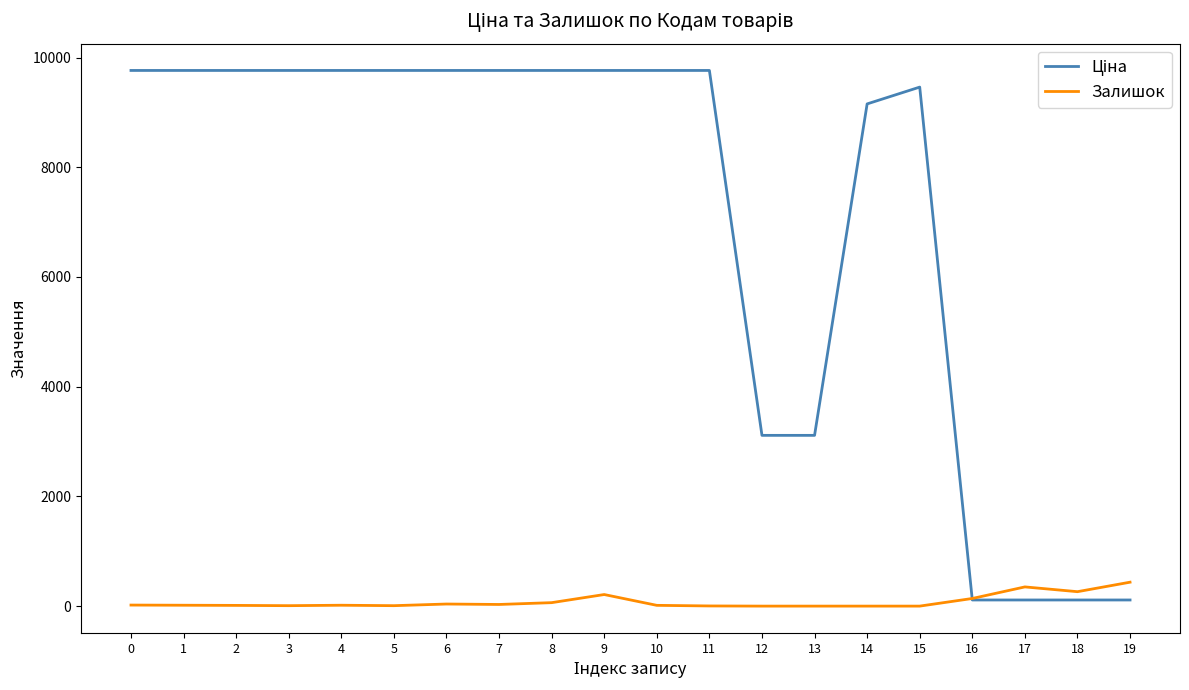

Which category has the highest value in the Залишок series?

19